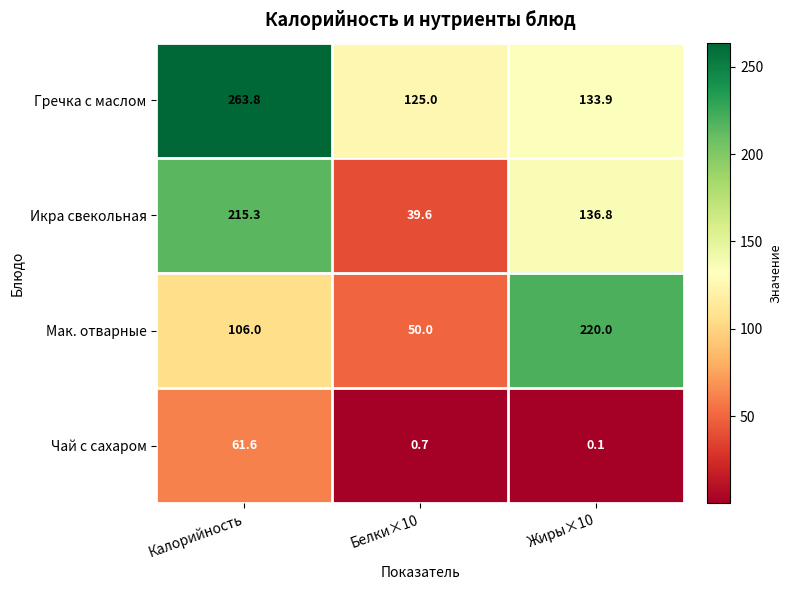

What is the maximum value for Гречка с маслом?

263.8